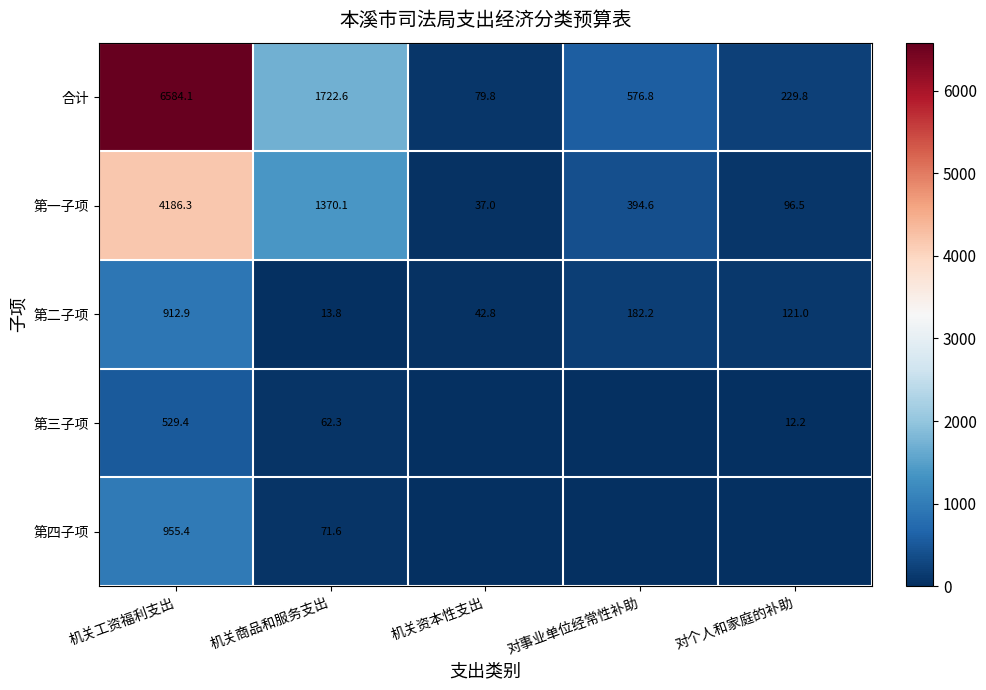

How many data points in 第二子项 are less than 121?

2